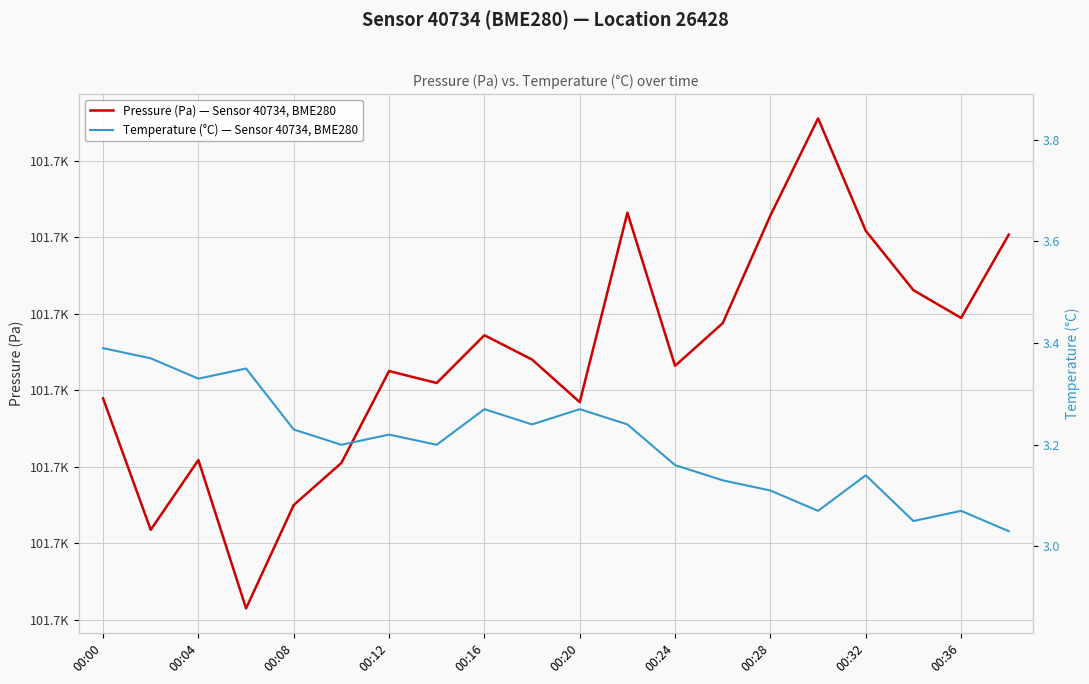

True or false: Temperature (°C) — Sensor 40734, BME280 and Pressure (Pa) — Sensor 40734, BME280 cross at least once.

False